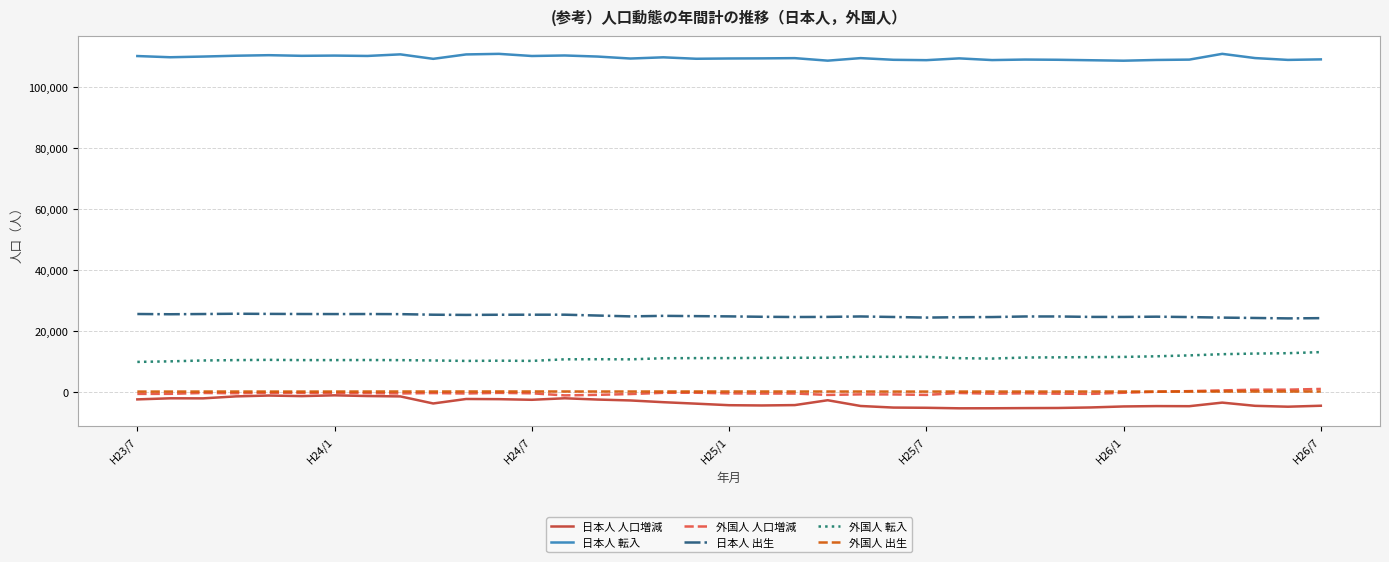

Which series has the largest total across all categories?

日本人 転入